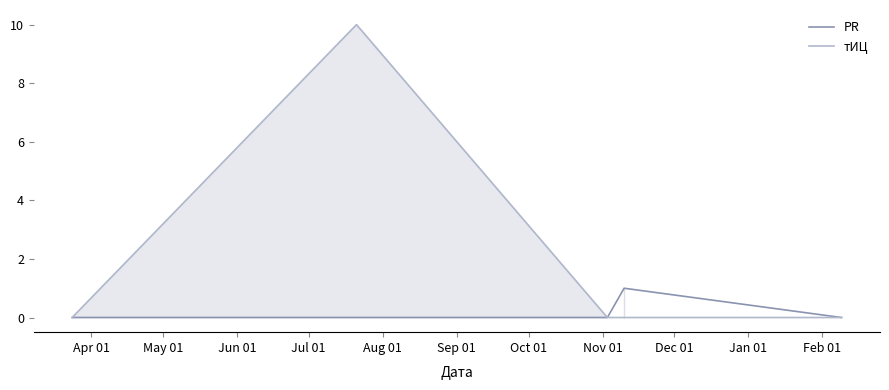

Reading left to right, what are all the values shown in this chart?

PR: 0	0	0	1	0
тИЦ: 0	10	0	0	0